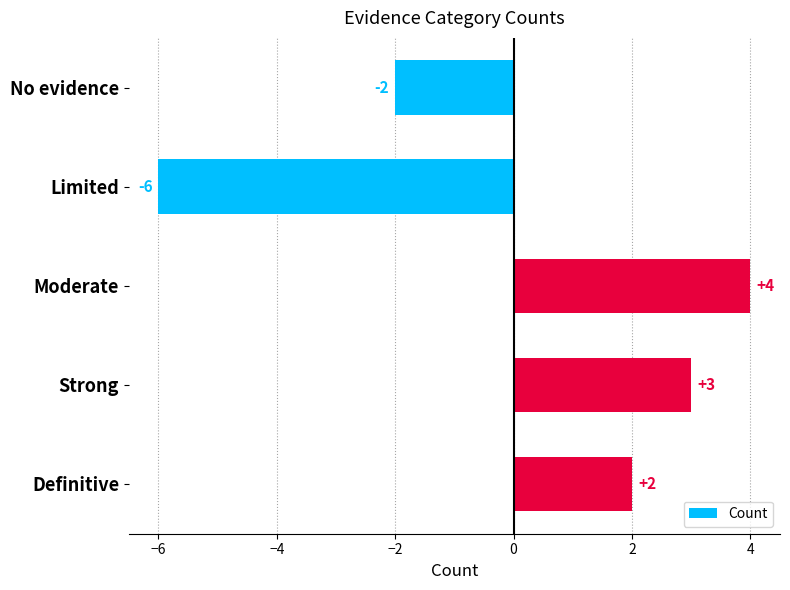

What is the greatest value displayed?

4